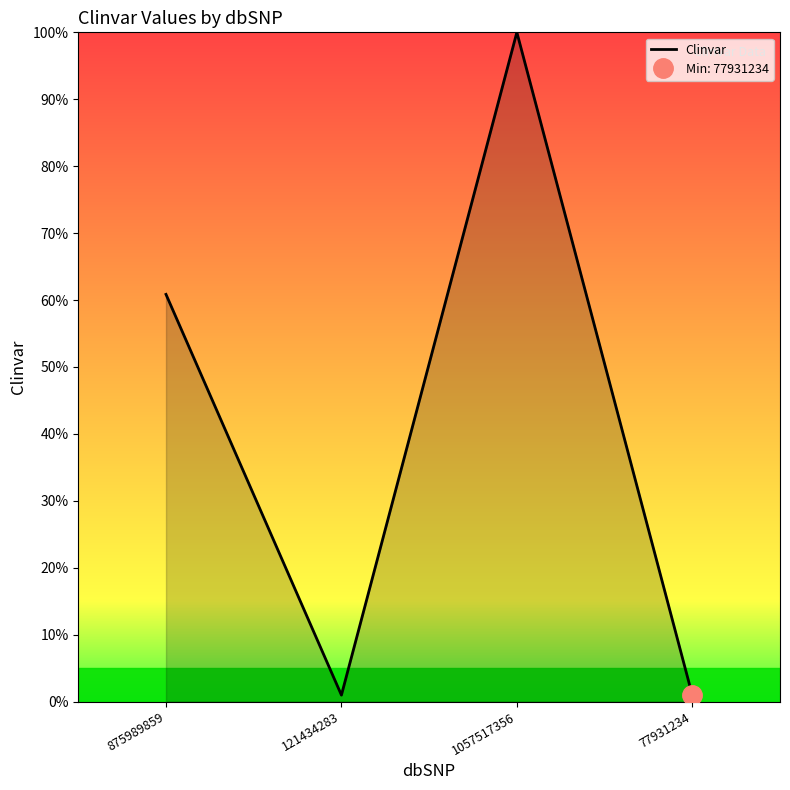

Reading left to right, extract all data points from this chart.

60.8	1.0	100.0	1.0